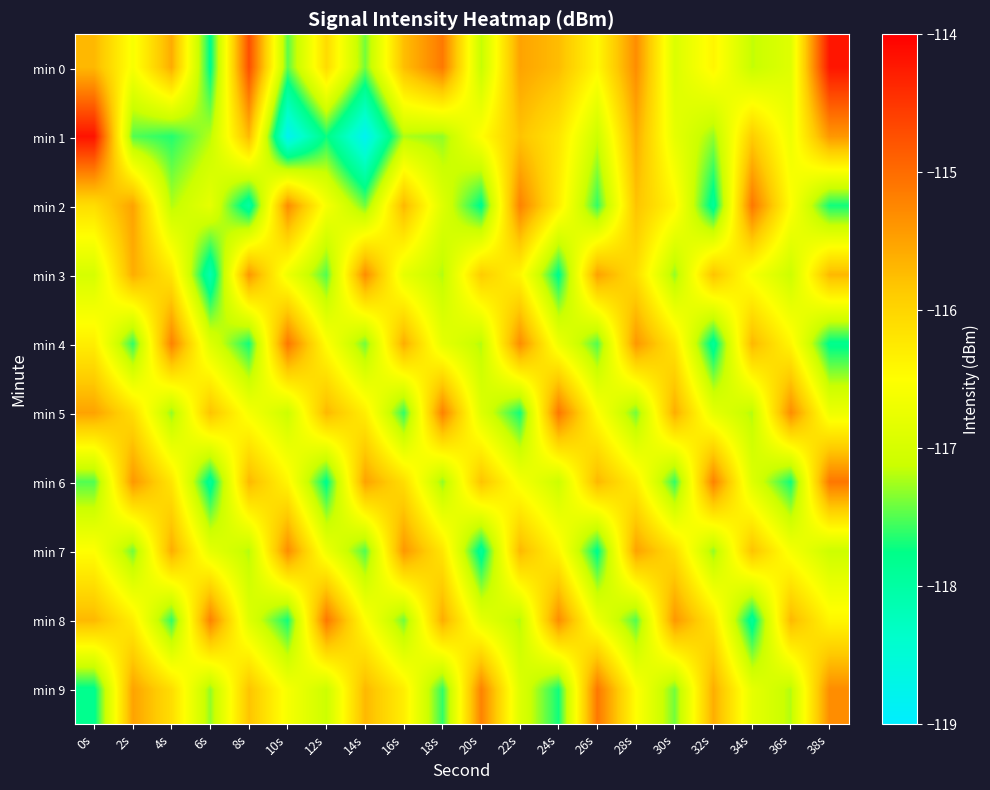

How many series are shown in this chart?

10